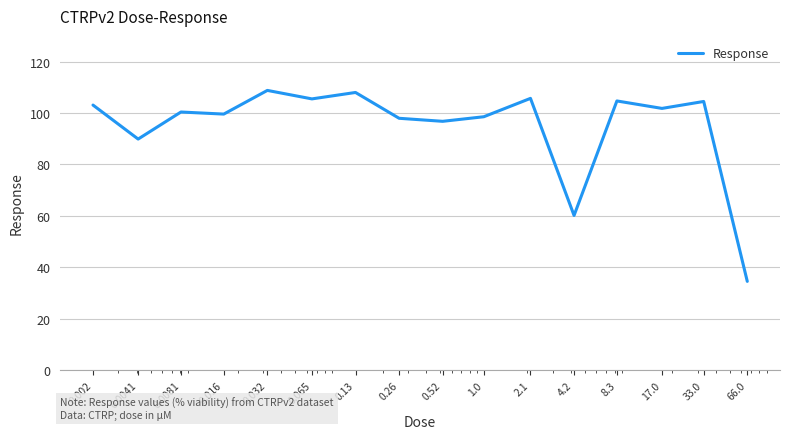

What is the minimum value shown in the chart?

34.5